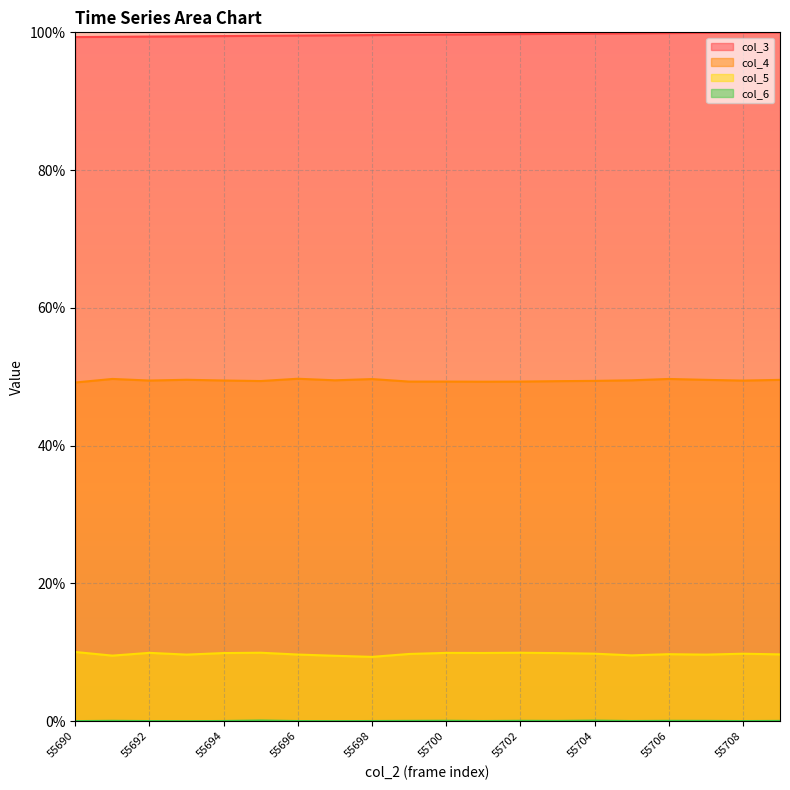

What is the value of the col_4 point at the 11th from the left?

49.3